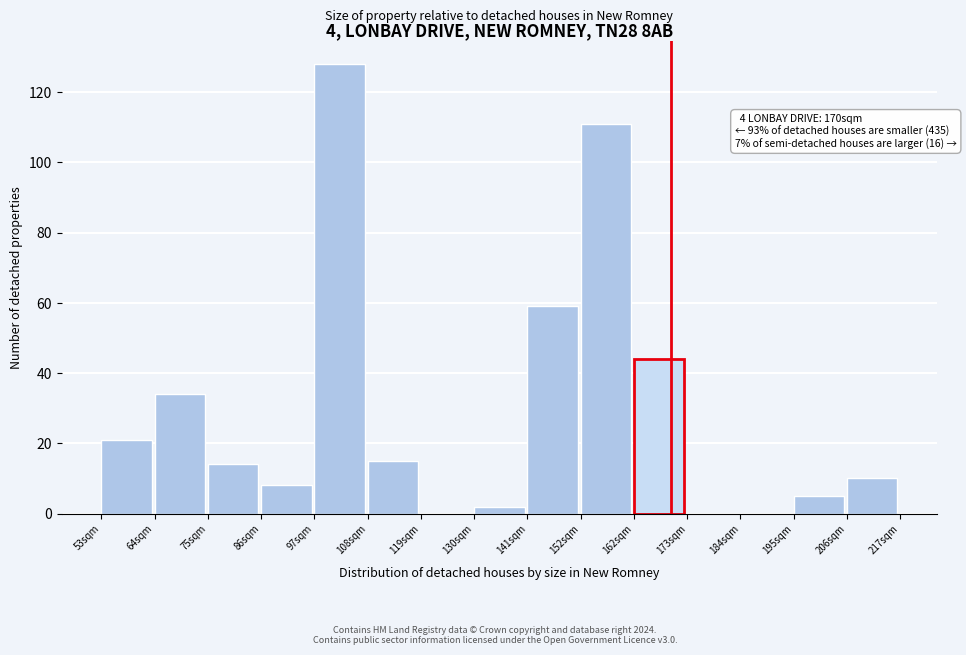

Reading right to left, transcribe all the data shown in this chart.

206sqm=10	195sqm=5	184sqm=0	173sqm=0	162sqm=44	152sqm=111	141sqm=59	130sqm=2	119sqm=0	108sqm=15	97sqm=128	86sqm=8	75sqm=14	64sqm=34	53sqm=21